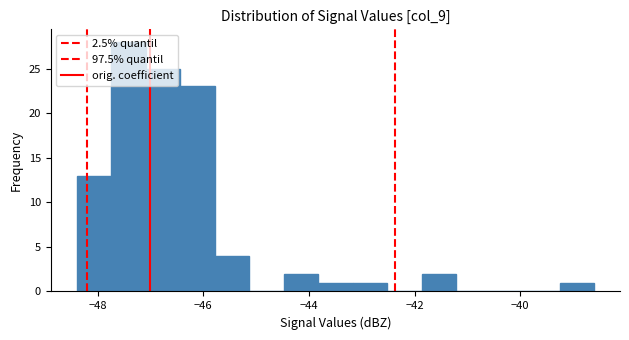

Read against the x-axis, roughly where is the centre of the tallest bar?

-47.4